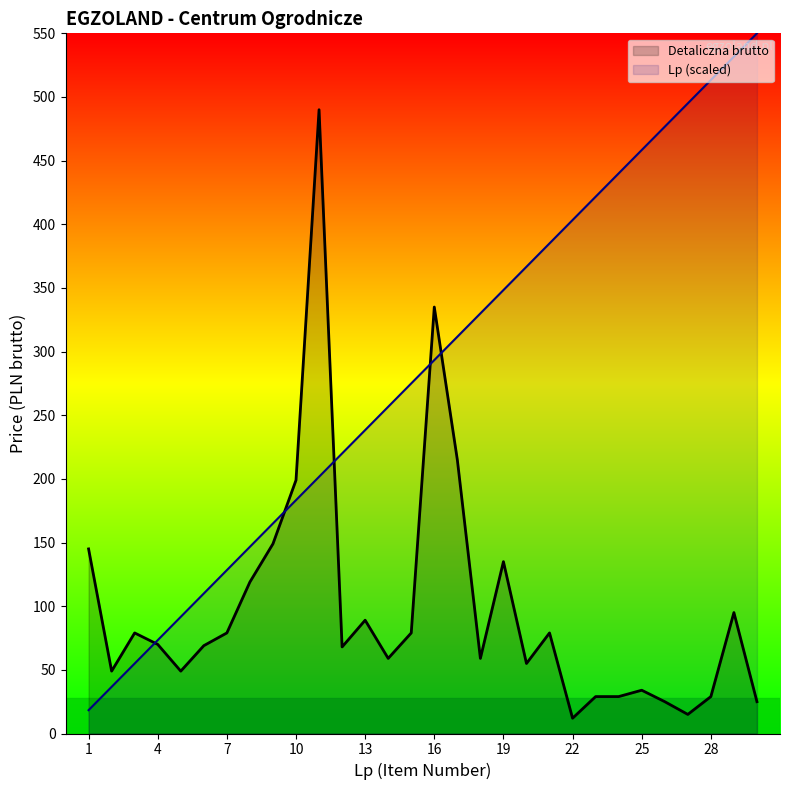

What is the minimum value for Detaliczna brutto?

12.0